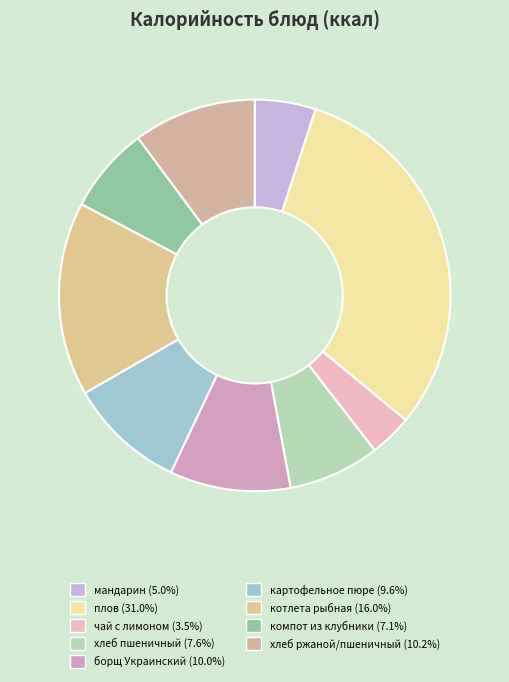

Which slice is the smallest?

чай с лимоном